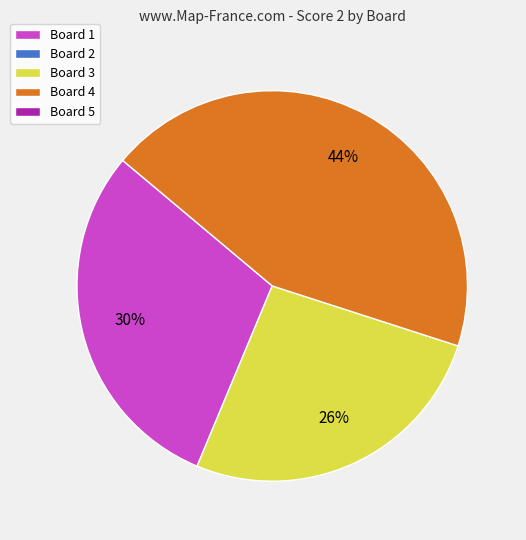

To the nearest percent, what is the difference between the largest and smallest slice percentages?

18%